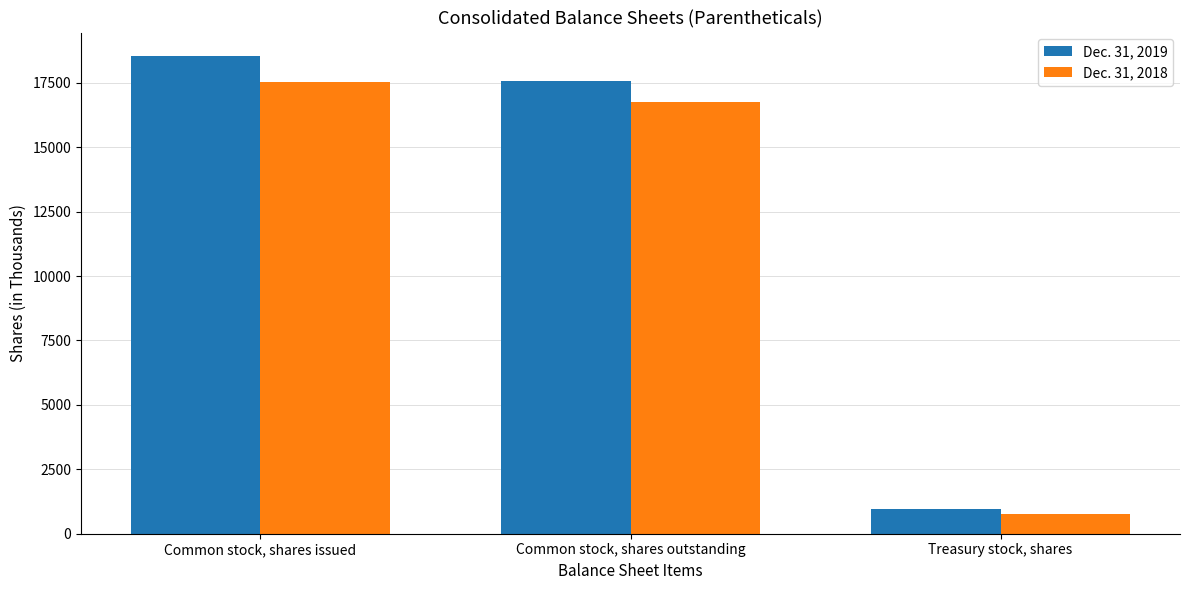

How many data points in Dec. 31, 2019 are less than 17562?

1